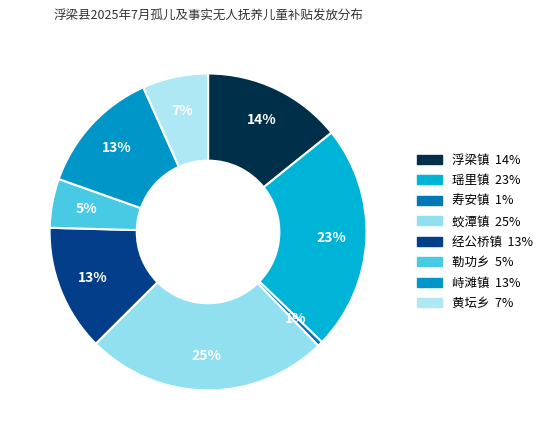

How many slices are in this pie chart?

8